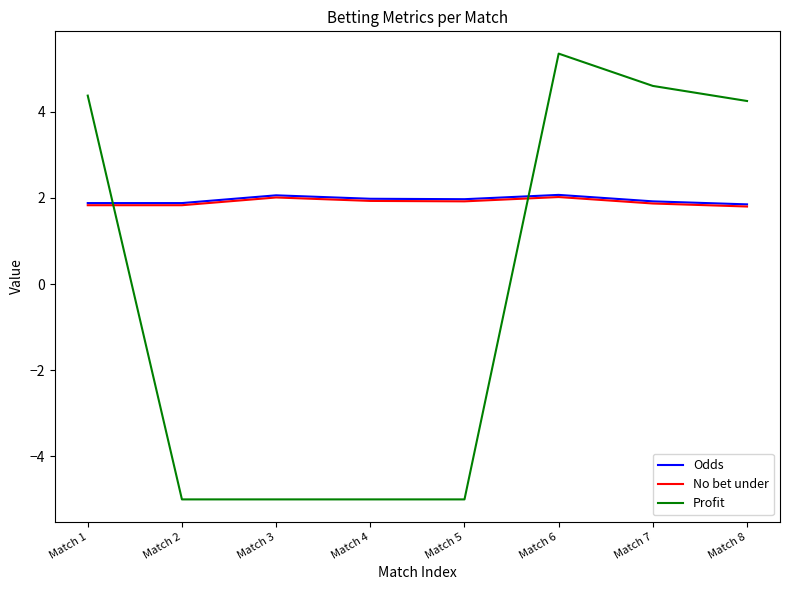

What is the minimum value for No bet under?

1.8